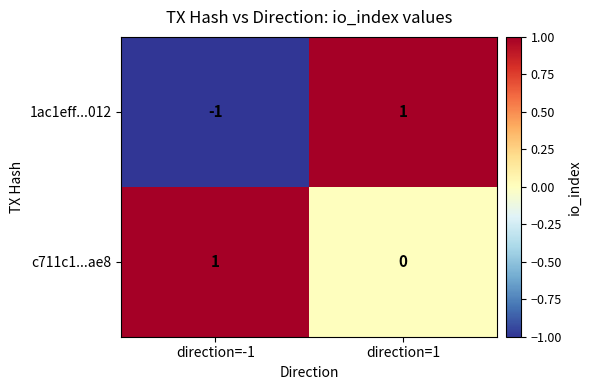

List the series in order of their overall mean, highest first.

c711c1...ae8, 1ac1eff...012